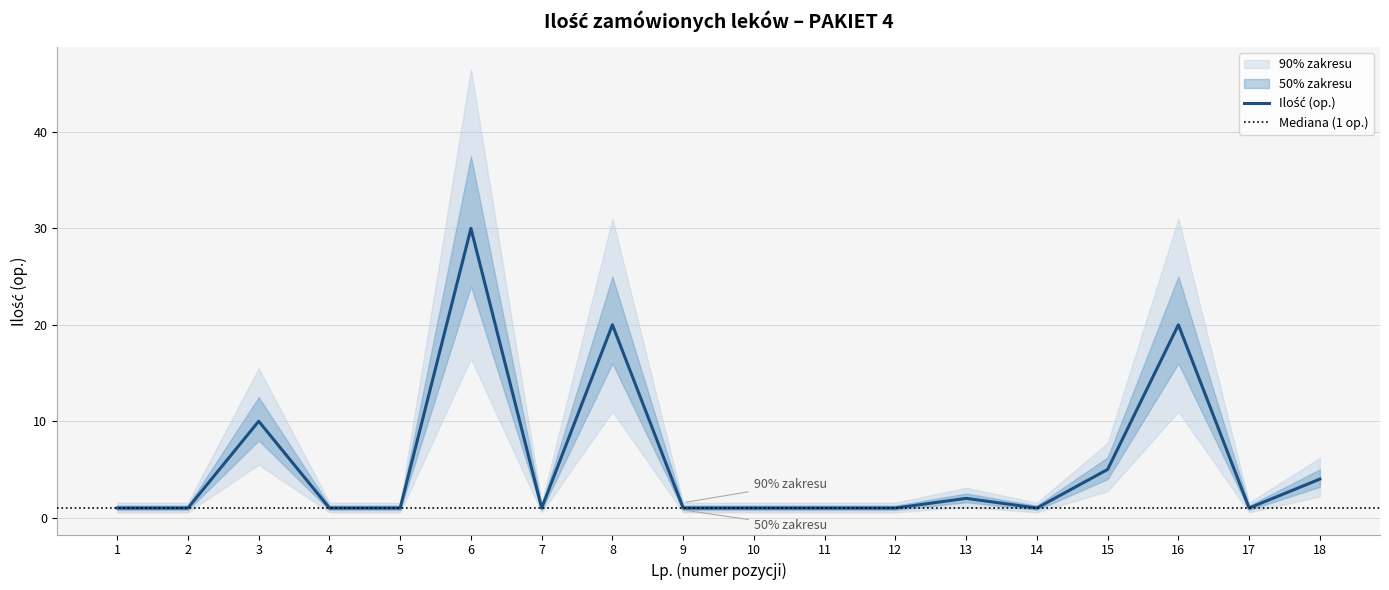

Rank the categories by value from lowest to highest.

1, 2, 4, 5, 7, 9, 10, 11, 12, 14, 17, 13, 18, 15, 3, 8, 16, 6